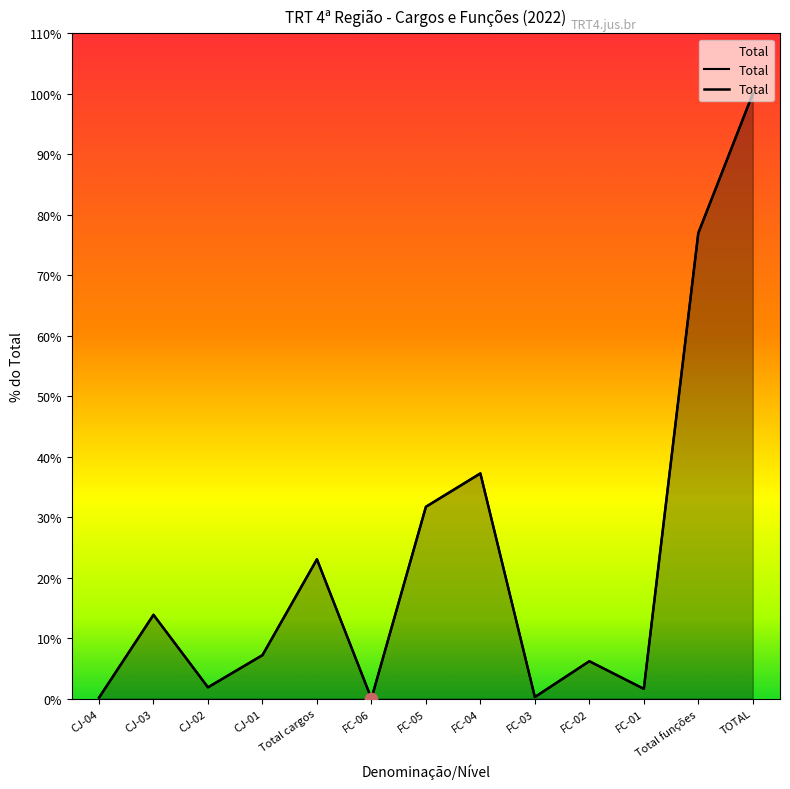

Between Total cargos and CJ-02, which is larger?

Total cargos